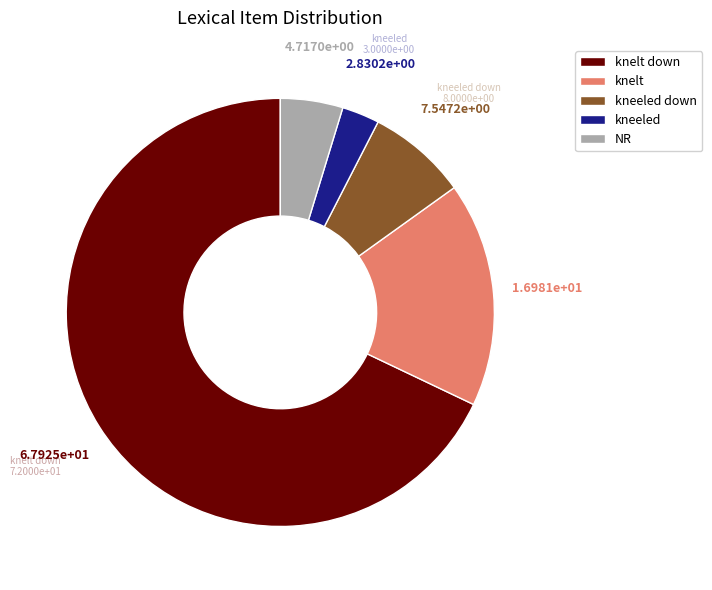

Between knelt and kneeled, which is larger?

knelt